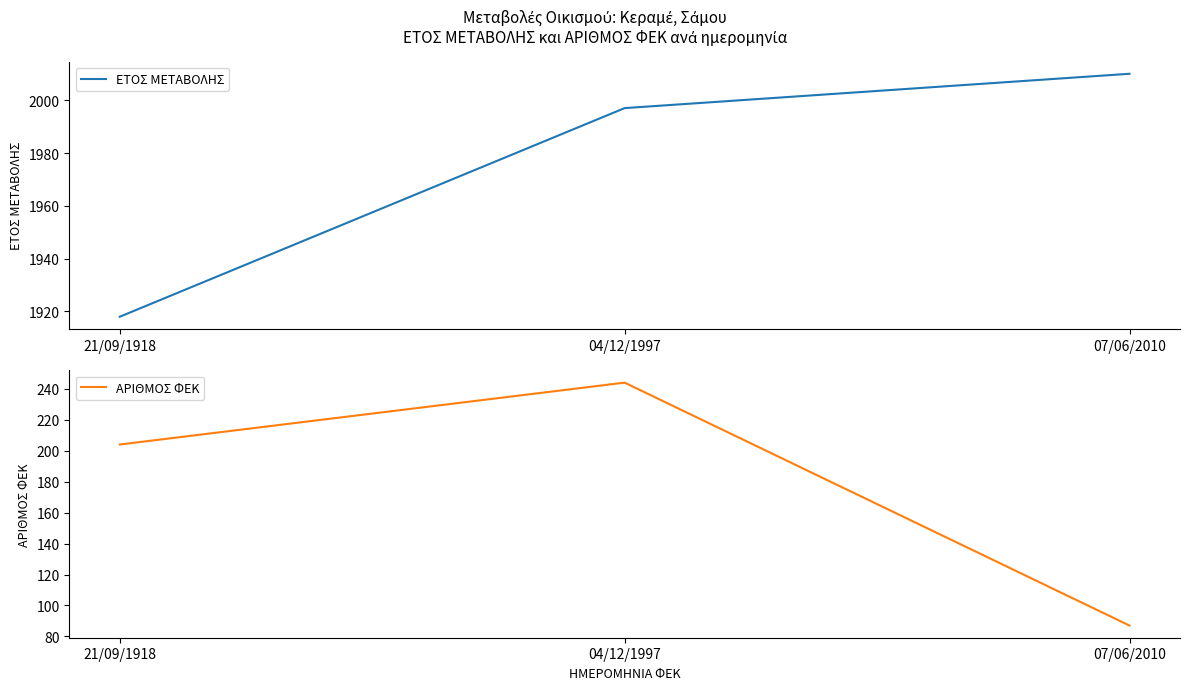

Reading left to right, extract all data points from this chart.

ΕΤΟΣ ΜΕΤΑΒΟΛΗΣ: 1918	1997	2010
ΑΡΙΘΜΟΣ ΦΕΚ: 204	244	87